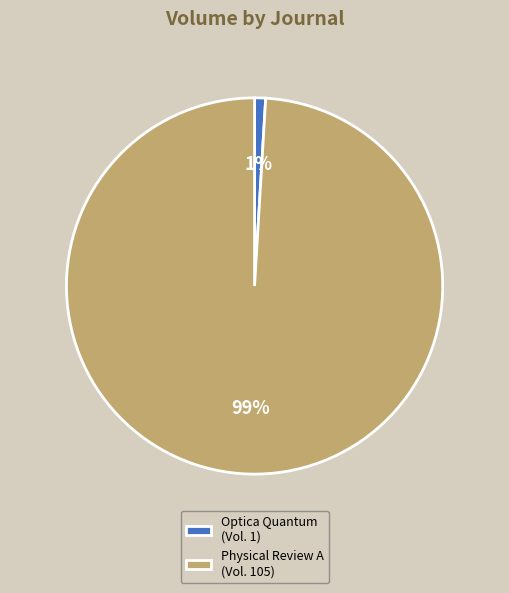

Between Optica Quantum (Vol. 1) and Physical Review A (Vol. 105), which is larger?

Physical Review A (Vol. 105)